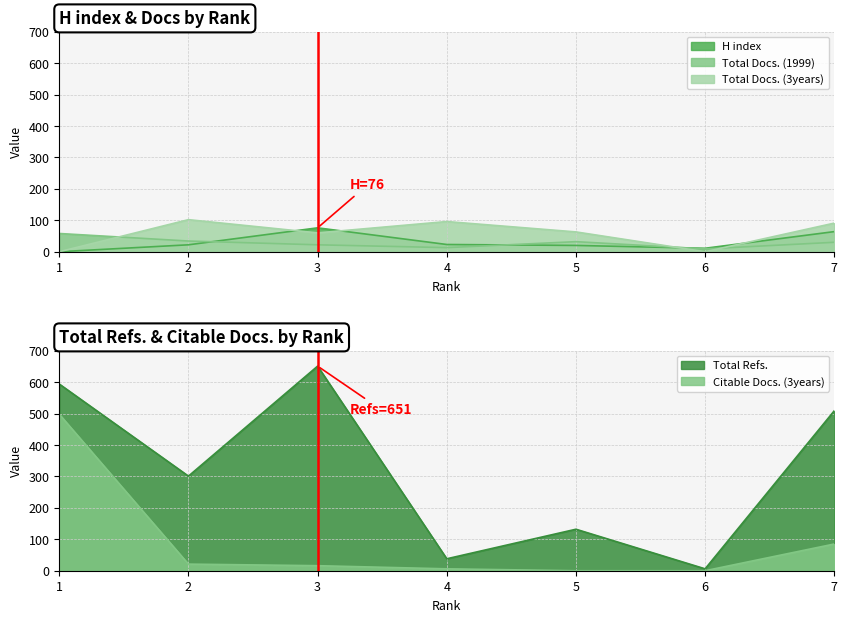

Which category has the highest value in the Total Refs. series?

3